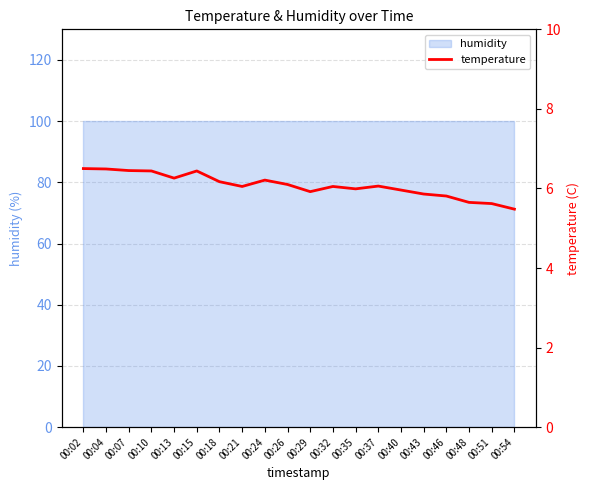

The value at 00:24 is 3.0. True or false?

False